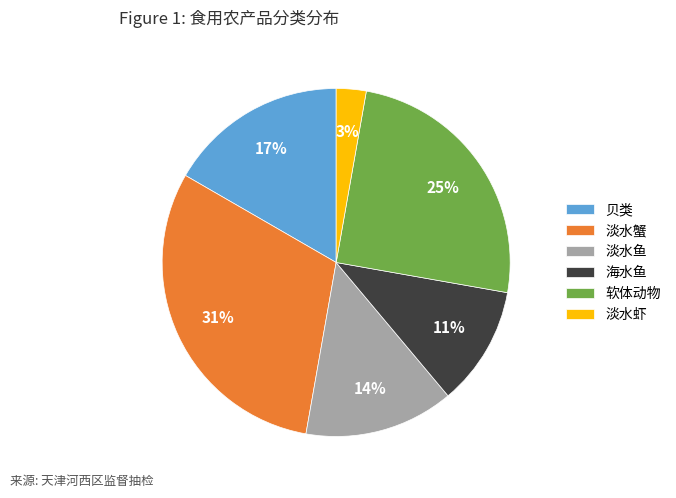

True or false: 海水鱼 accounts for 1% of the total.

False